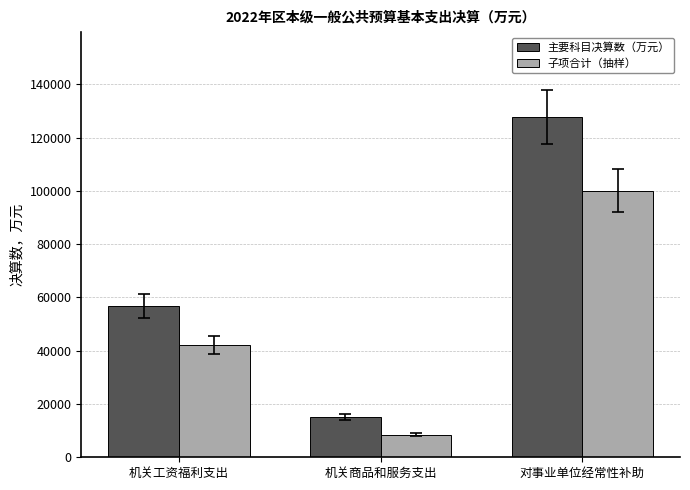

What is the label of the 2nd bar from the left?

机关商品和服务支出